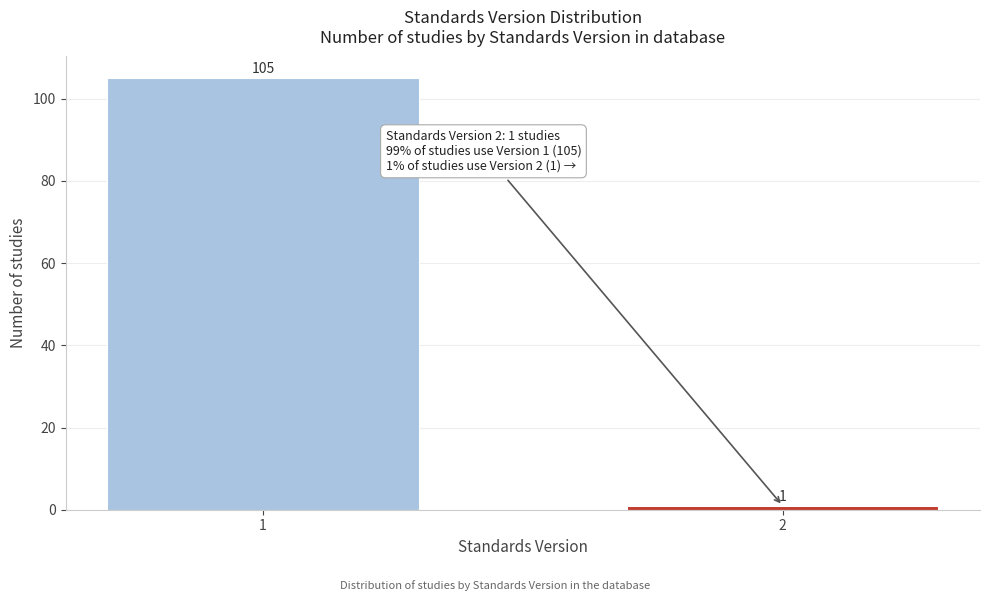

Reading right to left, extract all data points from this chart.

1	105